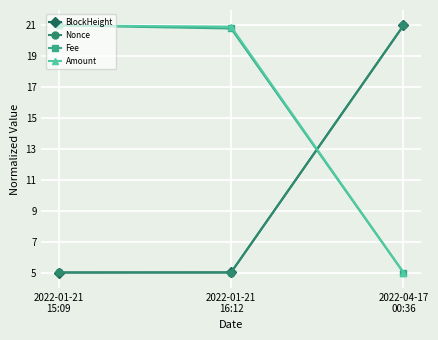

Reading left to right, list all the values displayed in this chart.

BlockHeight: 5.0	5.0	21.0
Nonce: 5.0	5.0	21.0
Fee: 21.0	20.8	5.0
Amount: 21.0	20.9	5.0